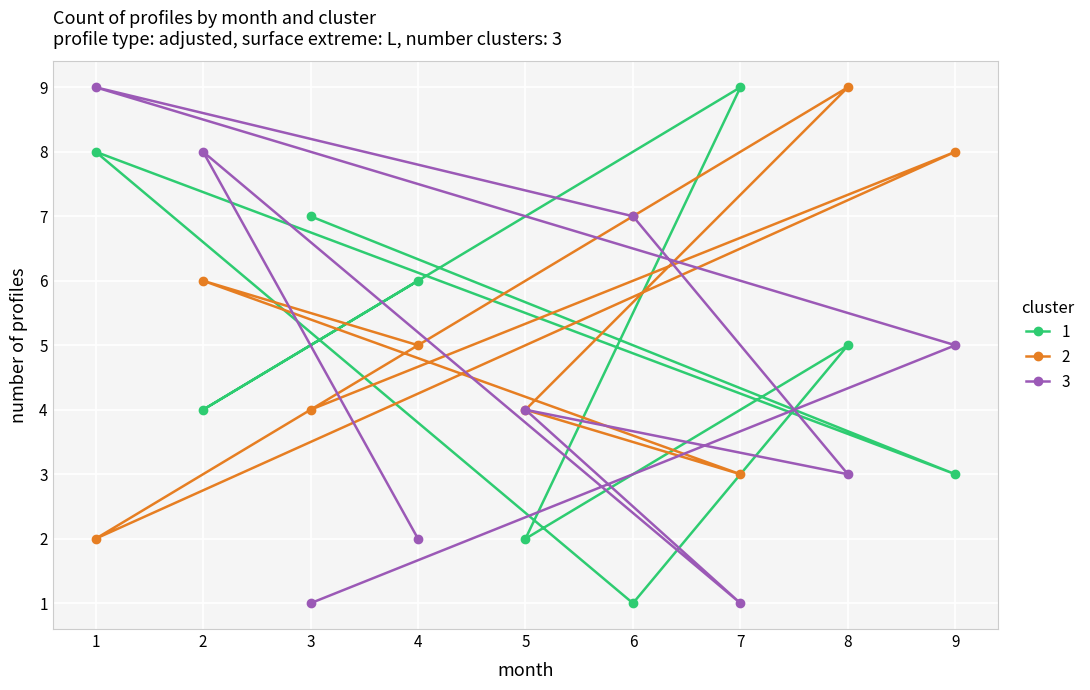

The col_2 series shows 3 at 9. True or false?

False